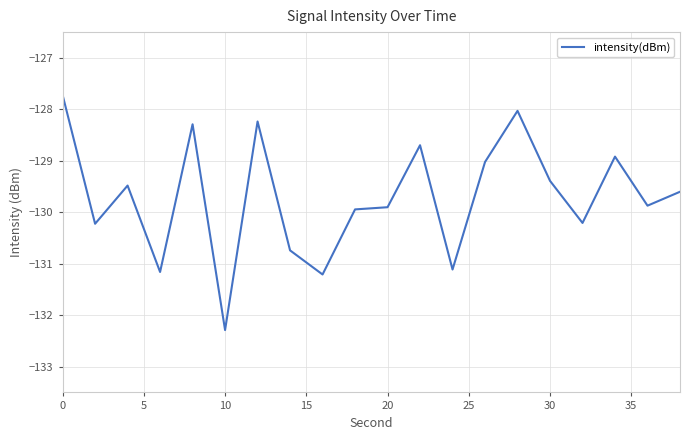

What is the difference between the maximum and minimum values?

4.6